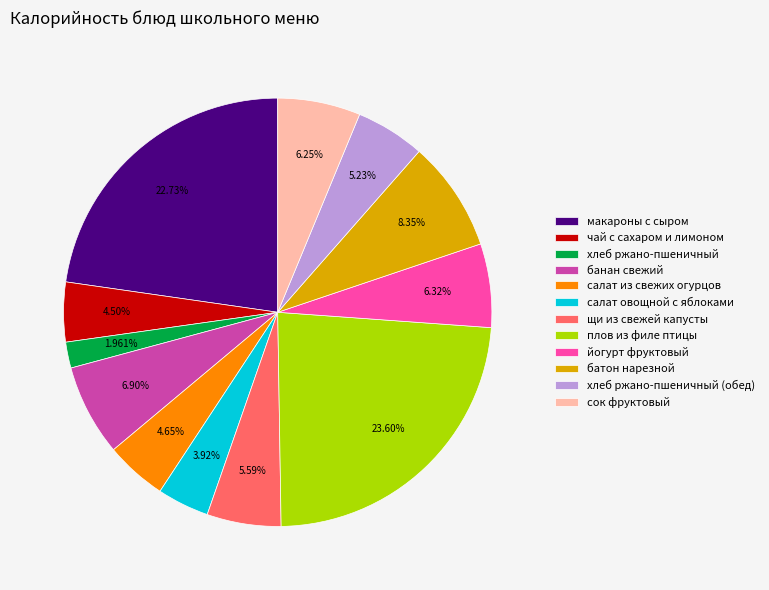

Which category has the biggest portion of the pie?

плов из филе птицы